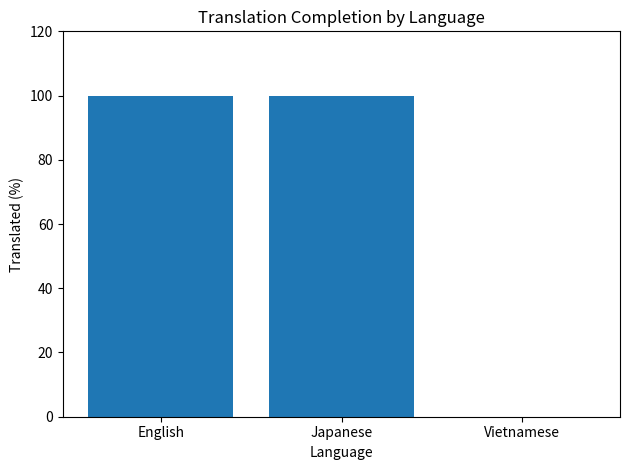

How many categories are shown in the chart?

3